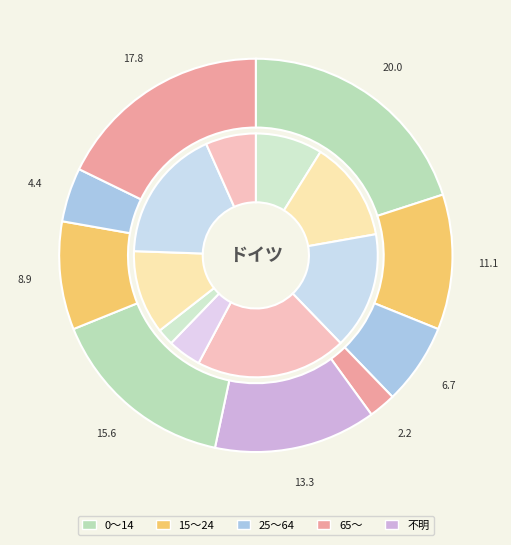

Combined, do 5 and 9 account for over 50%?

No